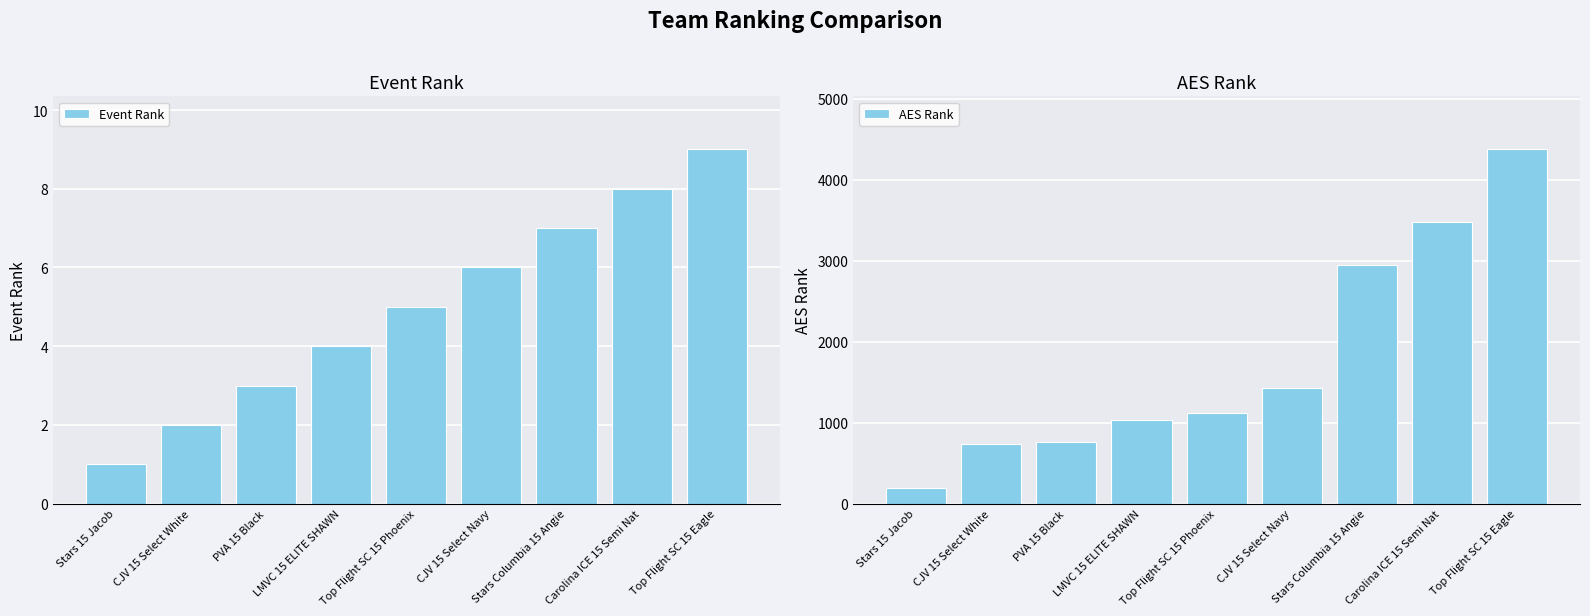

Rank the series by their average value, from highest to lowest.

AES Rank, Event Rank